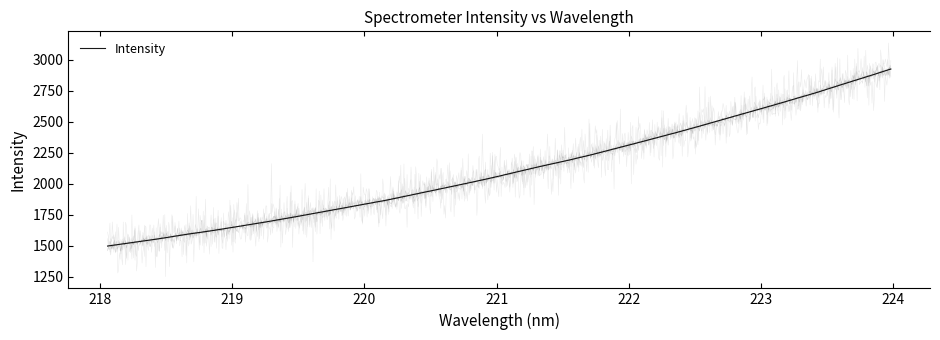

What is the highest value of the Intensity series?

2925.9